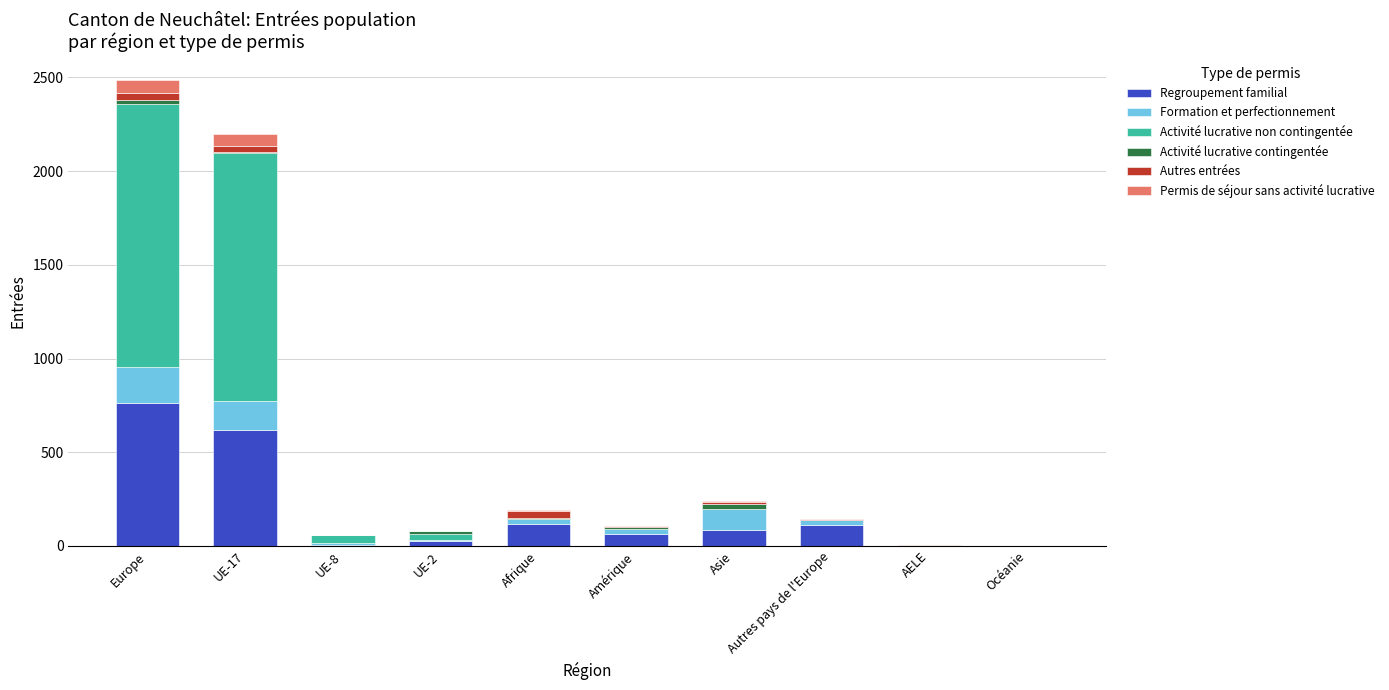

What is the maximum value for Regroupement familial?

761